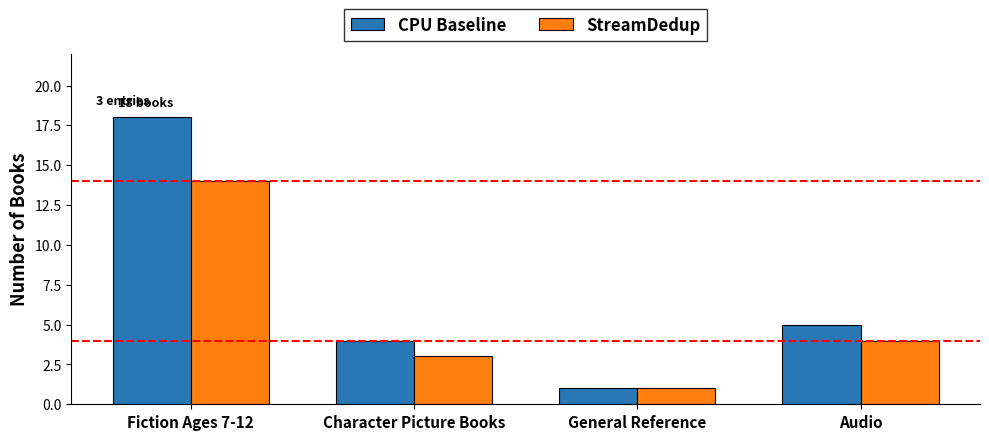

What is the difference between the maximum and second lowest values in the CPU Baseline series?

14